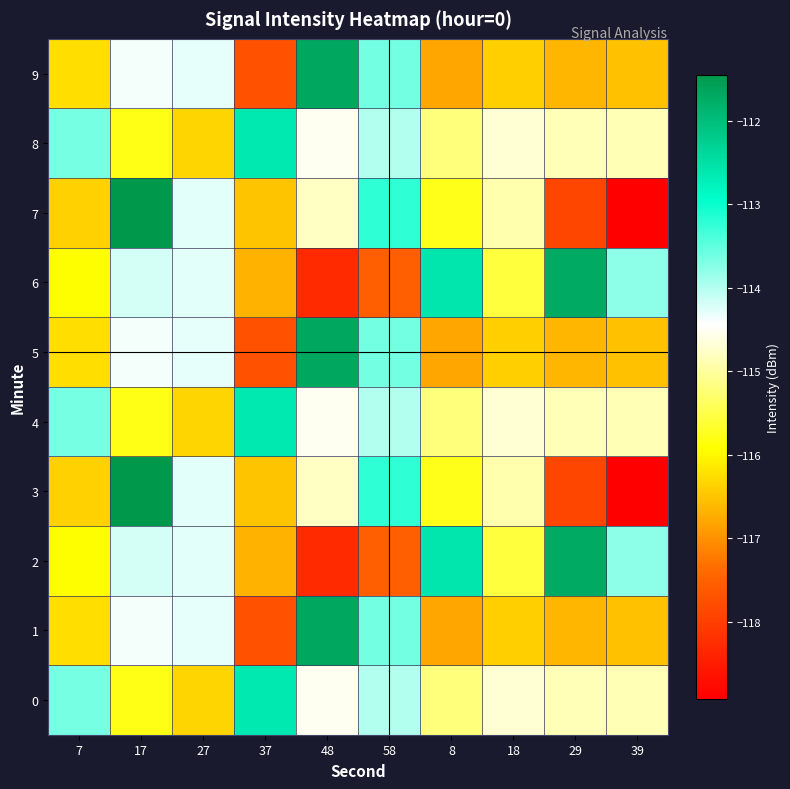

Reading right to left, transcribe all the data shown in this chart.

0: 39=-114.9	29=-114.8	18=-114.7	8=-115.2	58=-114.0	48=-114.5	37=-112.6	27=-116.3	17=-115.8	7=-113.6
1: 39=-116.5	29=-116.6	18=-116.4	8=-116.8	58=-113.6	48=-111.7	37=-117.7	27=-114.3	17=-114.4	7=-116.2
2: 39=-113.8	29=-111.7	18=-115.6	8=-112.6	58=-117.5	48=-118.3	37=-116.7	27=-114.3	17=-114.2	7=-115.9
3: 39=-118.9	29=-117.9	18=-114.9	8=-115.8	58=-113.2	48=-114.8	37=-116.5	27=-114.3	17=-111.5	7=-116.4
4: 39=-114.9	29=-114.8	18=-114.7	8=-115.2	58=-114.0	48=-114.5	37=-112.6	27=-116.3	17=-115.8	7=-113.6
5: 39=-116.5	29=-116.6	18=-116.4	8=-116.8	58=-113.6	48=-111.7	37=-117.7	27=-114.3	17=-114.4	7=-116.2
6: 39=-113.8	29=-111.7	18=-115.6	8=-112.6	58=-117.5	48=-118.3	37=-116.7	27=-114.3	17=-114.2	7=-115.9
7: 39=-118.9	29=-117.9	18=-114.9	8=-115.8	58=-113.2	48=-114.8	37=-116.5	27=-114.3	17=-111.5	7=-116.4
8: 39=-114.9	29=-114.8	18=-114.7	8=-115.2	58=-114.0	48=-114.5	37=-112.6	27=-116.3	17=-115.8	7=-113.6
9: 39=-116.5	29=-116.6	18=-116.4	8=-116.8	58=-113.6	48=-111.7	37=-117.7	27=-114.3	17=-114.4	7=-116.2